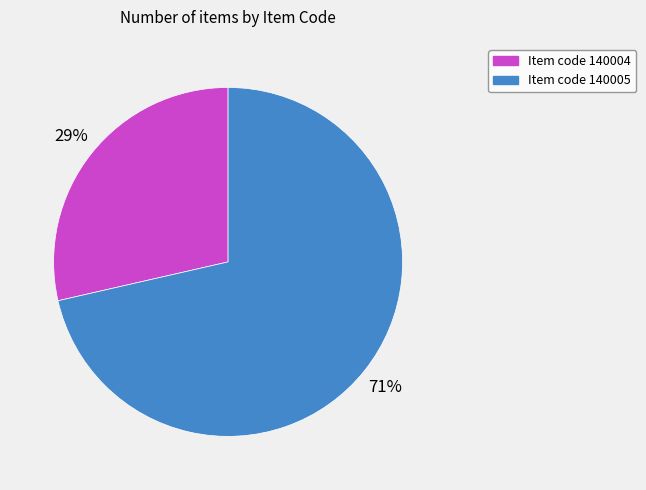

To the nearest percent, what percentage of the pie is Item code 140004?

29%